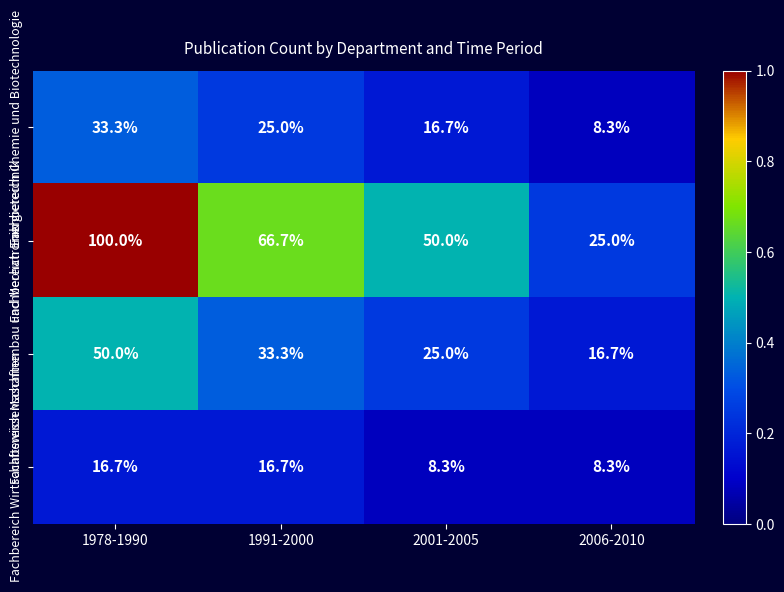

At which category is the sum across all series the highest?

1978-1990